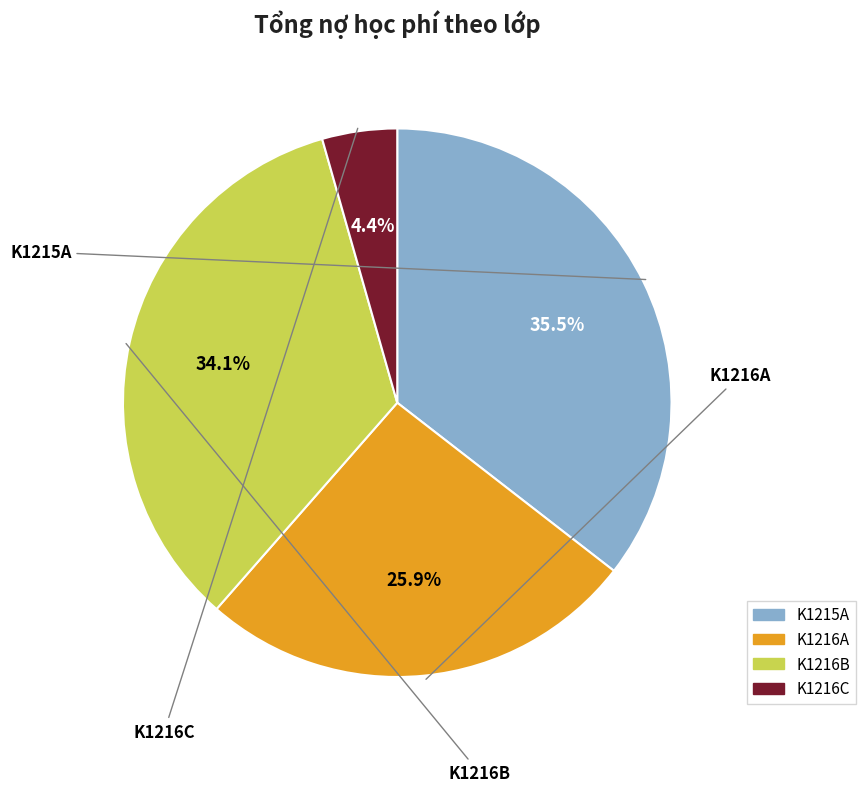

Does any single category account for the majority?

No